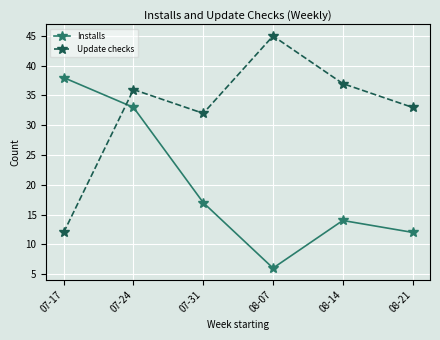

True or false: Update checks has a value of 45 at 08-07.

True